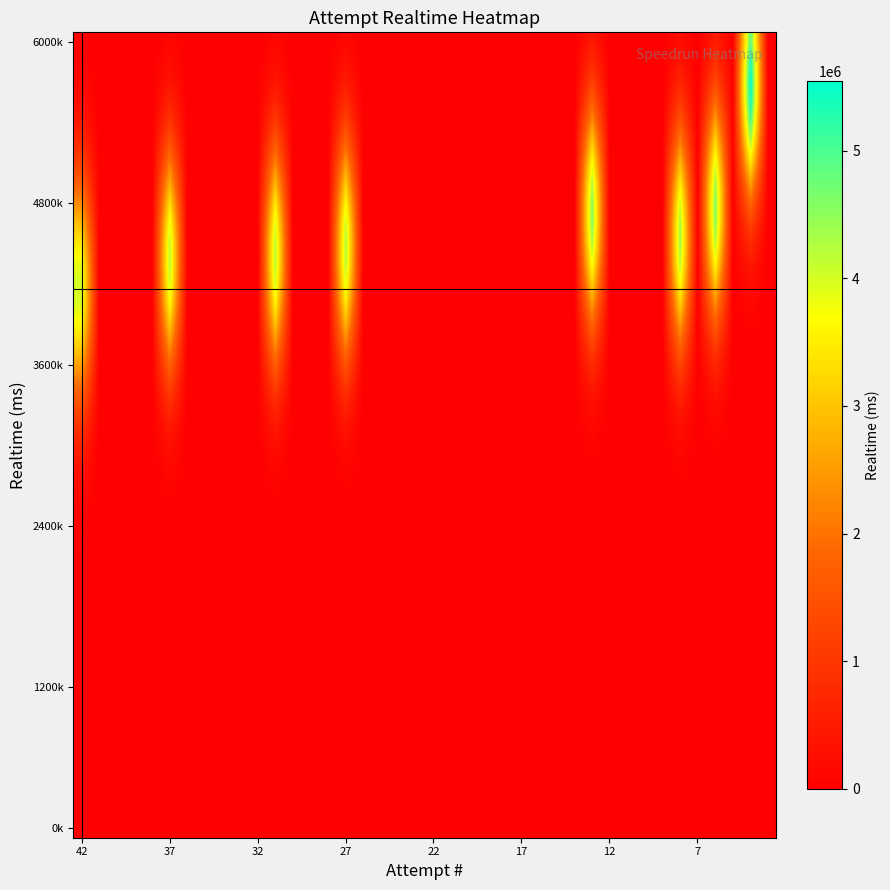

How many distinct data groups are displayed?

40